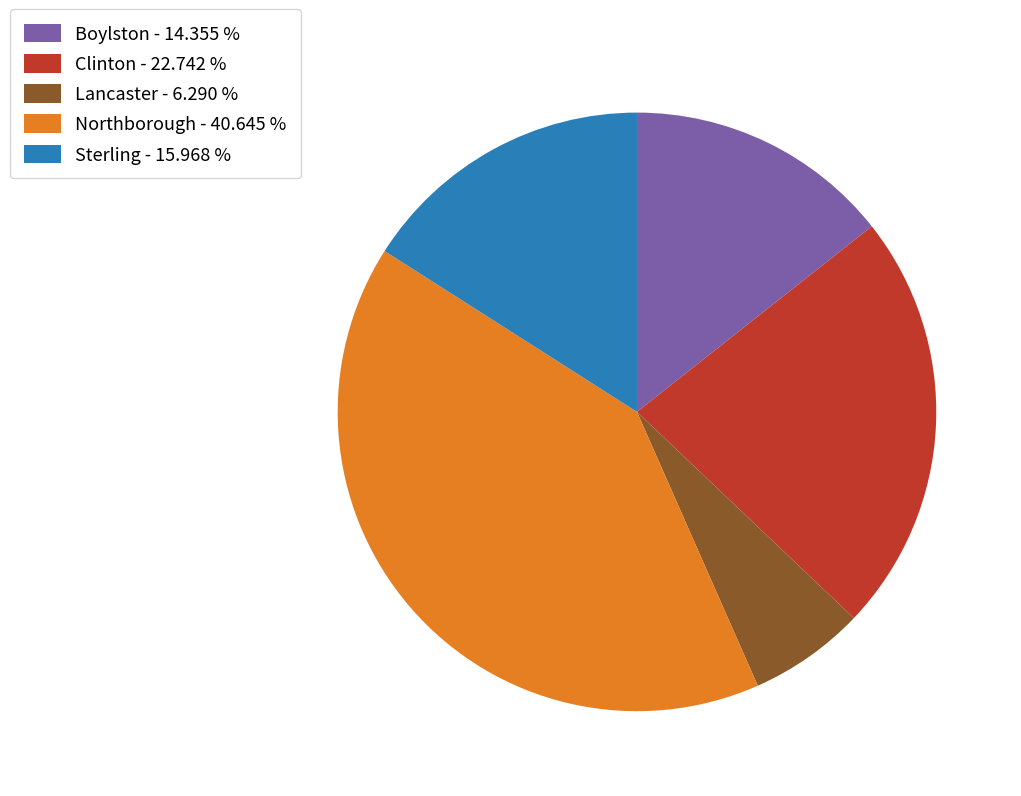

The Northborough slice represents 41% of the pie. True or false?

True